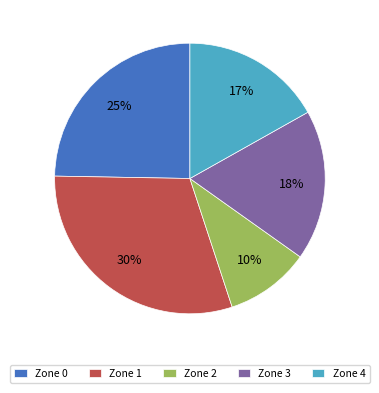

How many slices are in this pie chart?

5